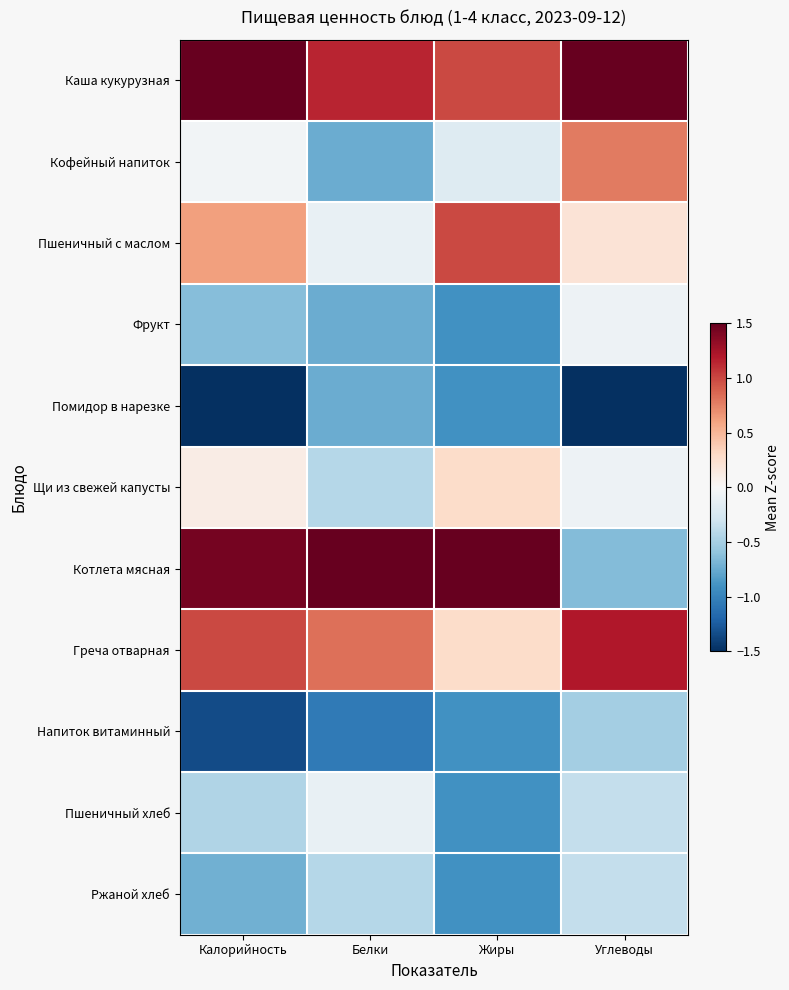

Which label corresponds to the largest value in the chart?

Белки